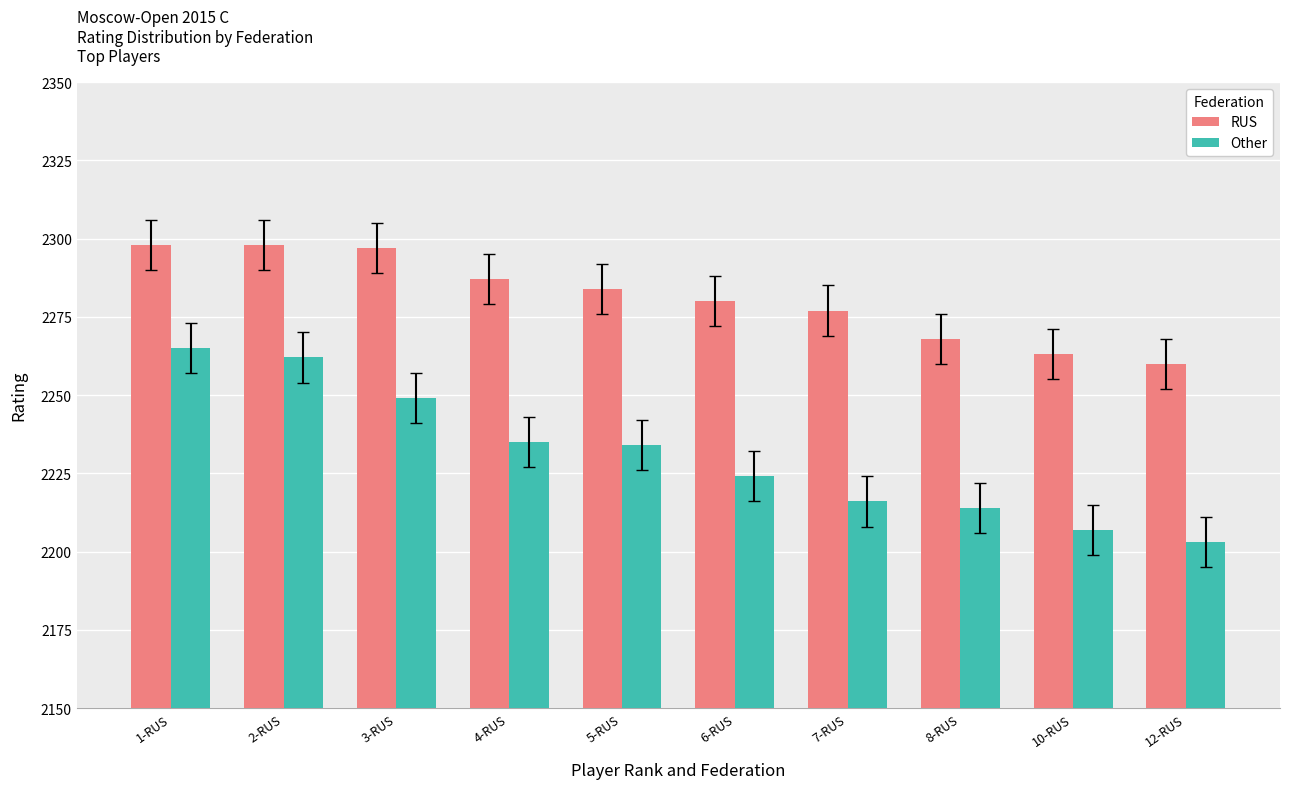

Where does the RUS series first go above 2284?

1-RUS